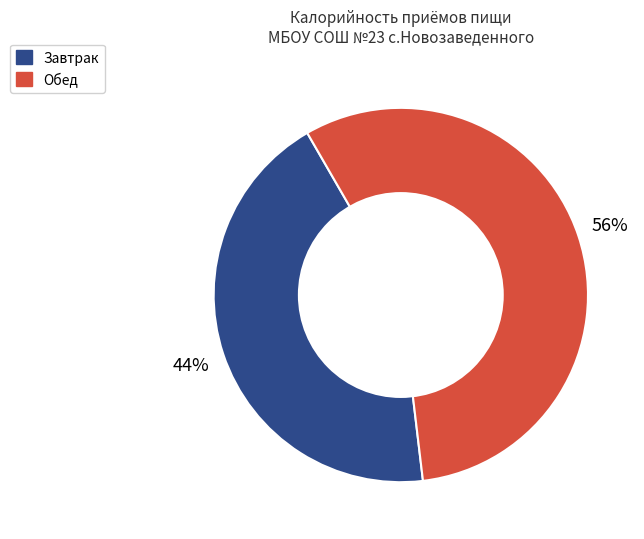

Rank the categories by value from lowest to highest.

Завтрак, Обед